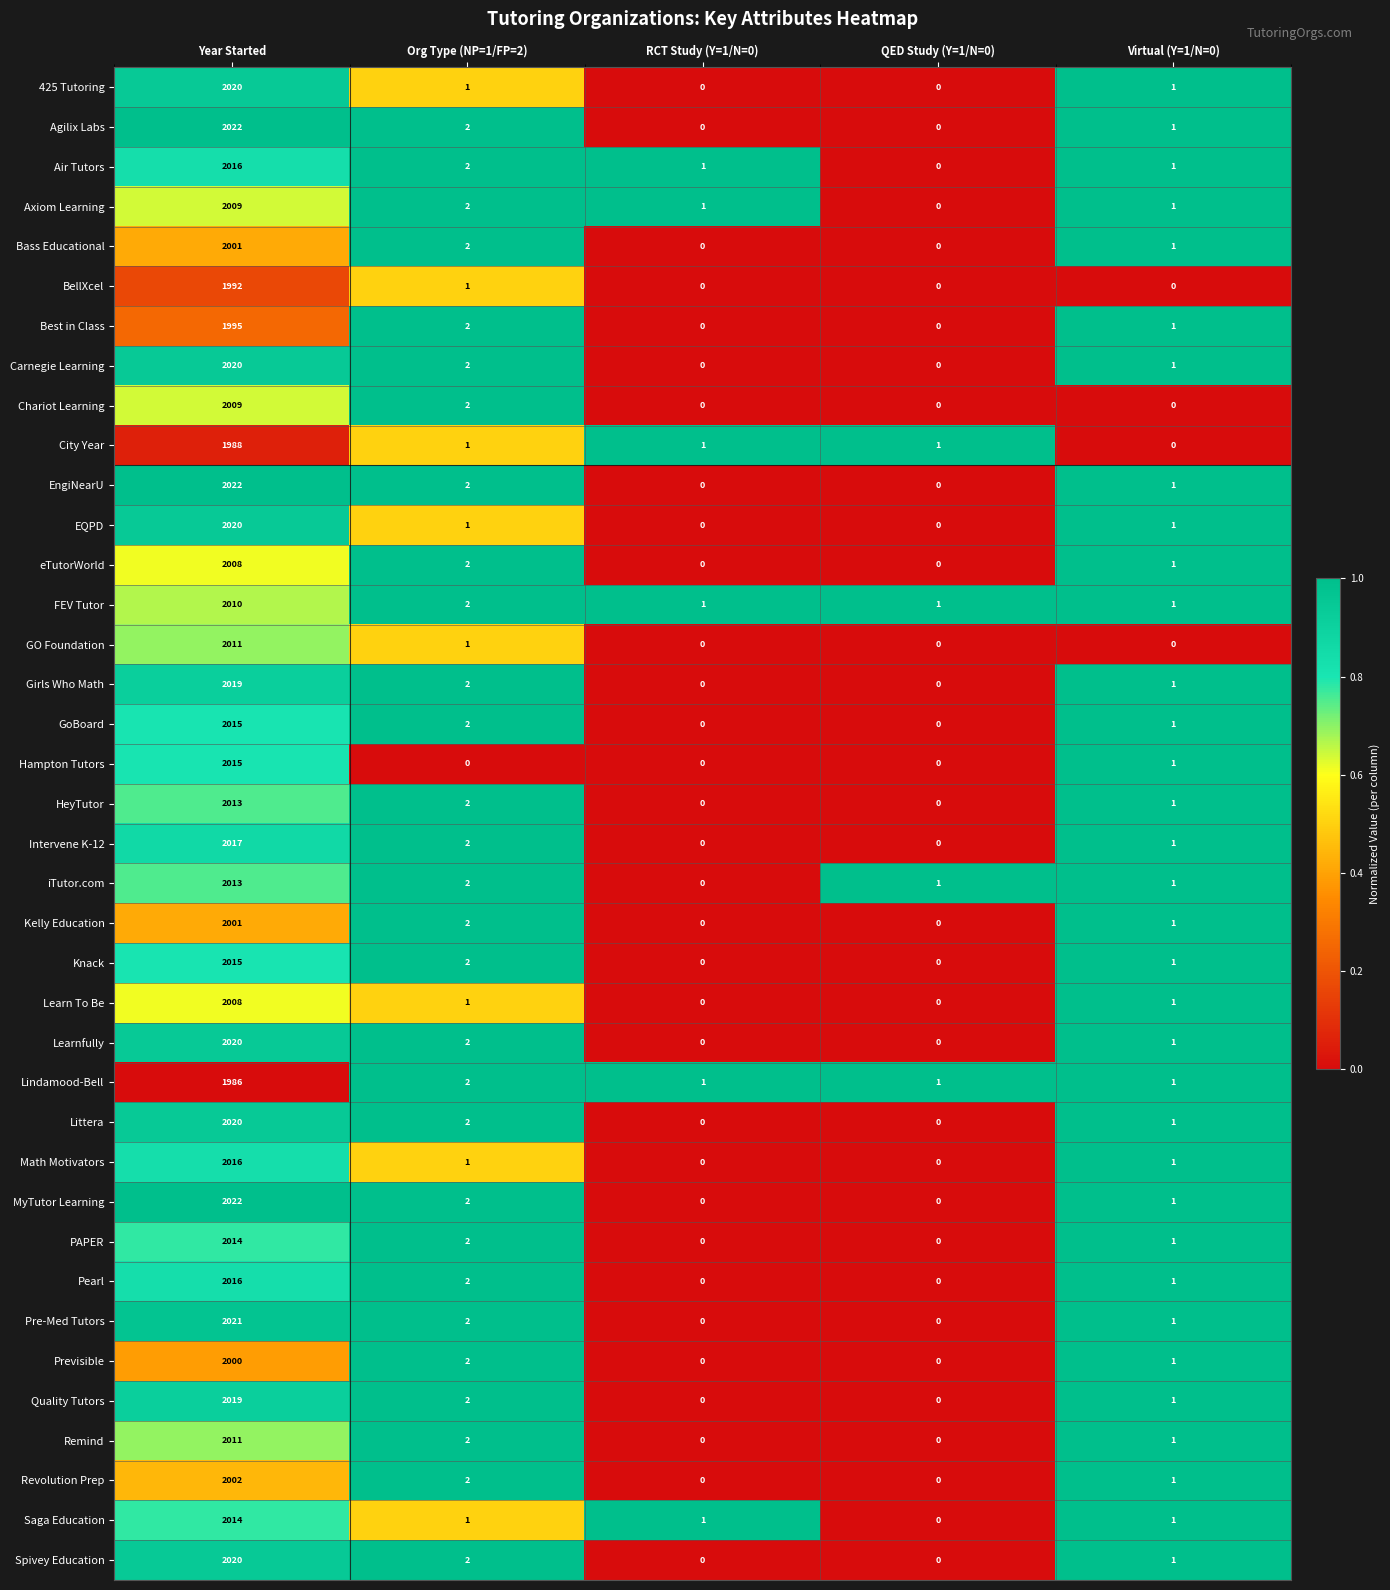

Where does the Remind series first go above 1?

Year Started